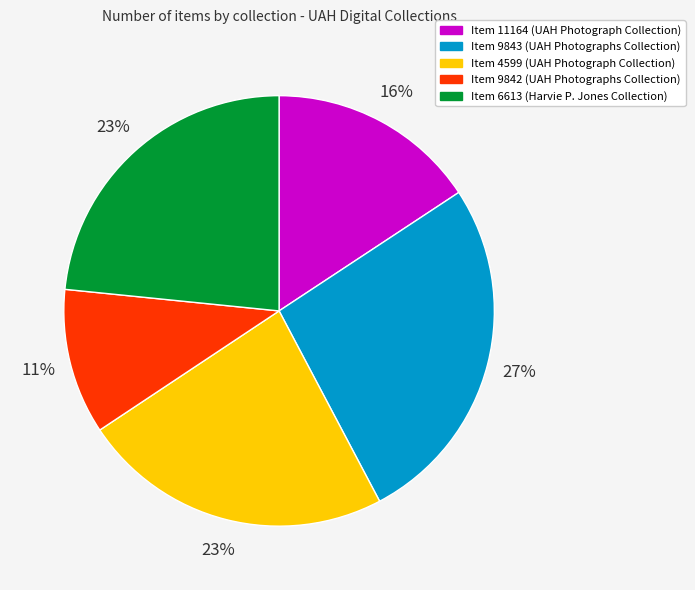

Is there a majority slice in this chart?

No